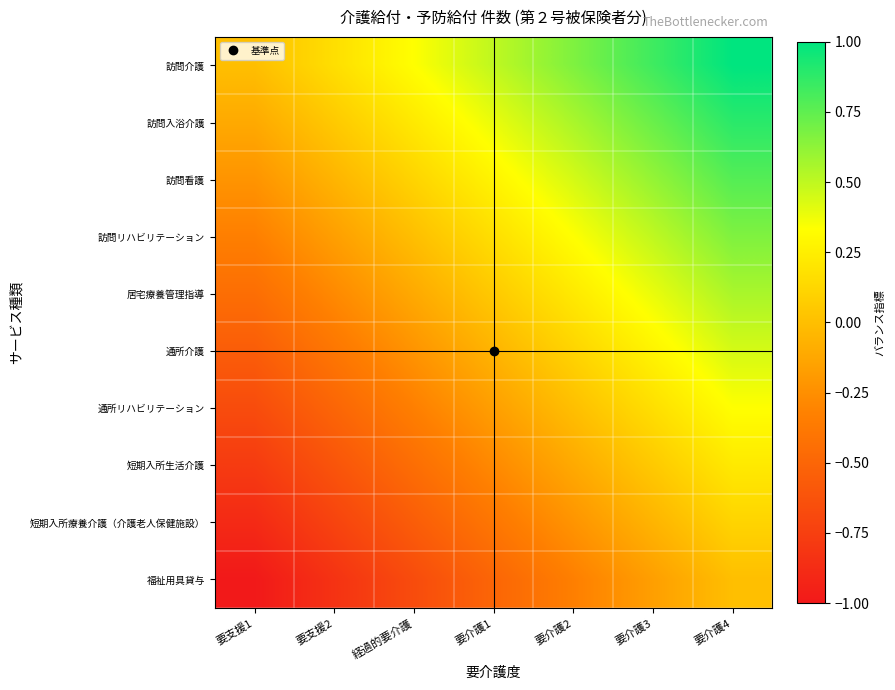

Which series has the largest total across all categories?

訪問介護